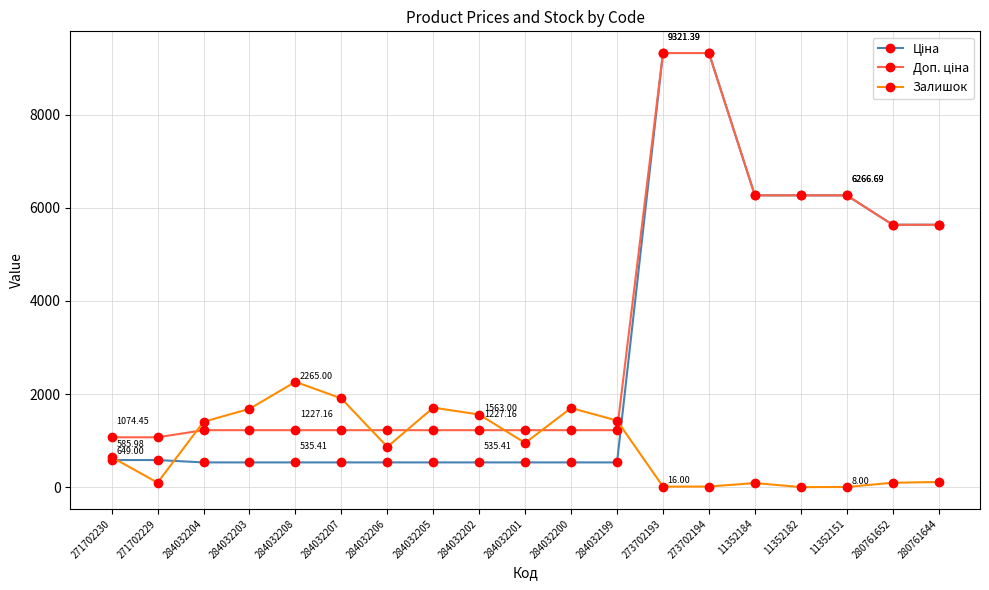

True or false: Залишок has more than 0 points higher than both neighbors.

True